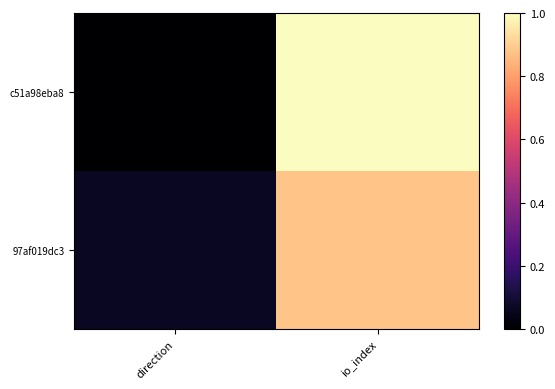

Between direction and io_index, which is larger?

io_index